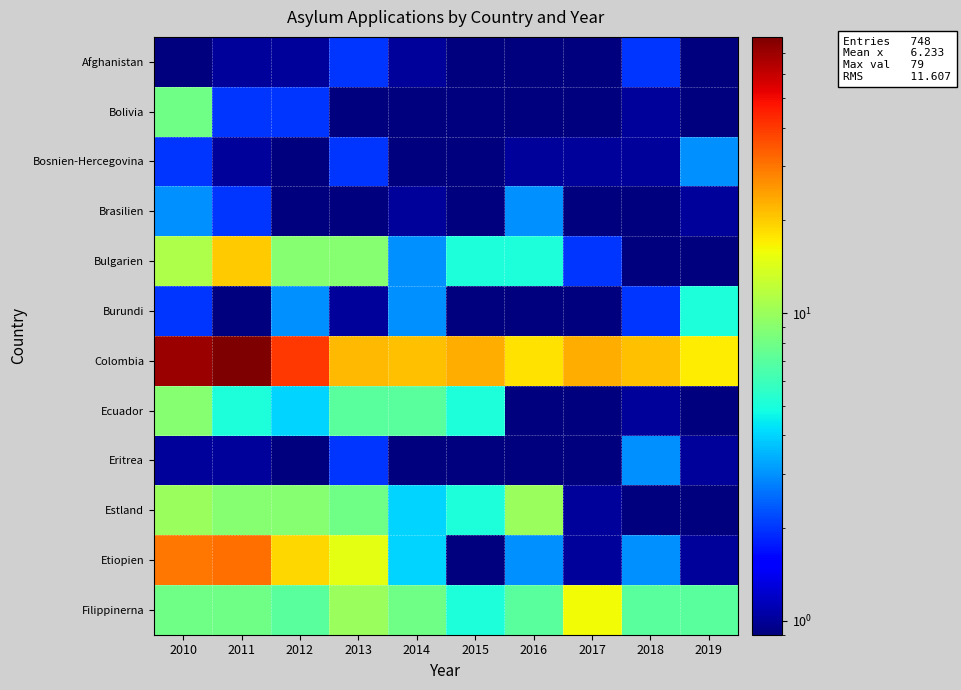

Which label corresponds to the largest value in the chart?

2011